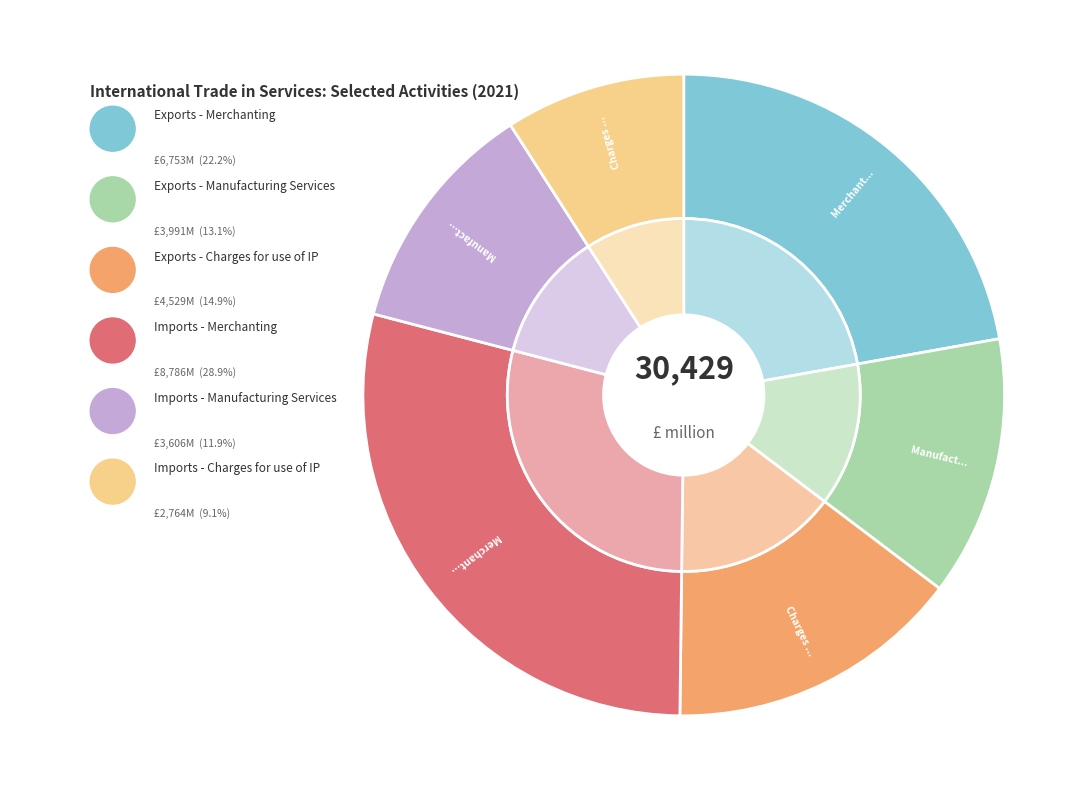

Does Exports - Manufacturing Services account for over 50% of the chart?

No